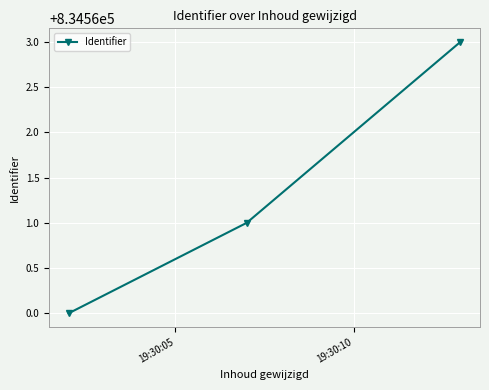

What is the minimum value shown in the chart?

834560